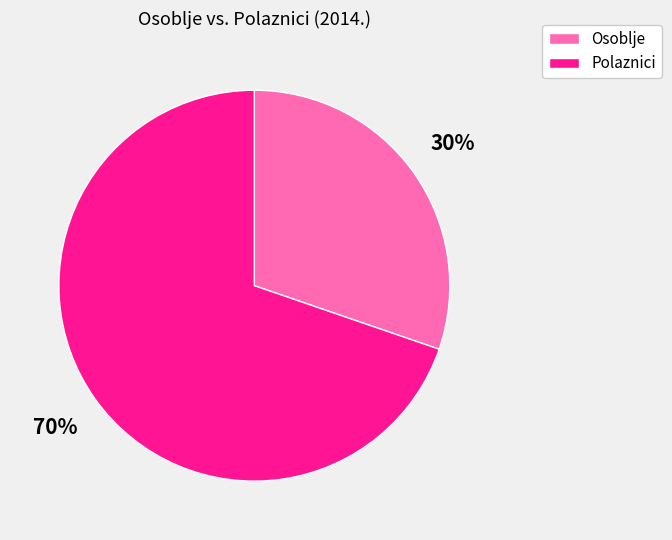

What percentage is the Polaznici slice, to the nearest percent?

70%